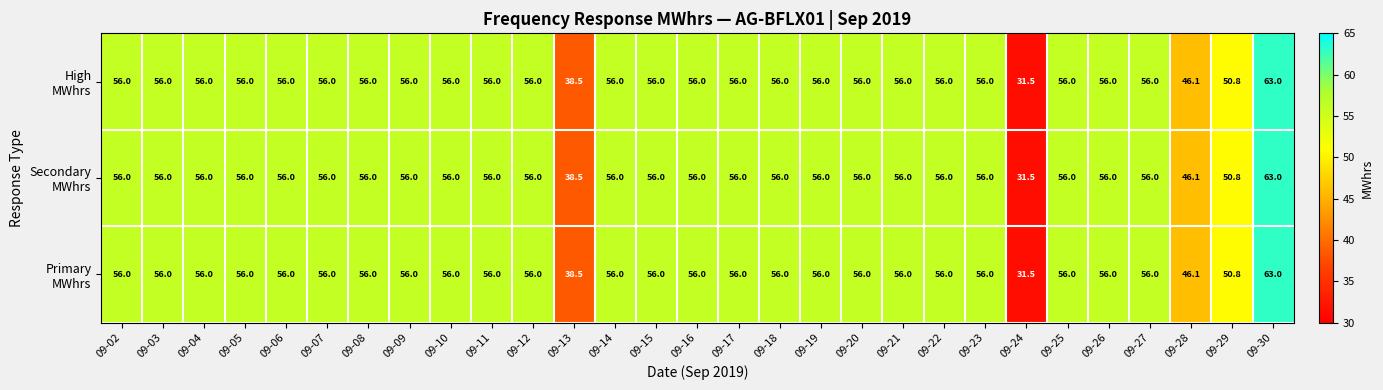

At which category is the sum across all series the highest?

09-30